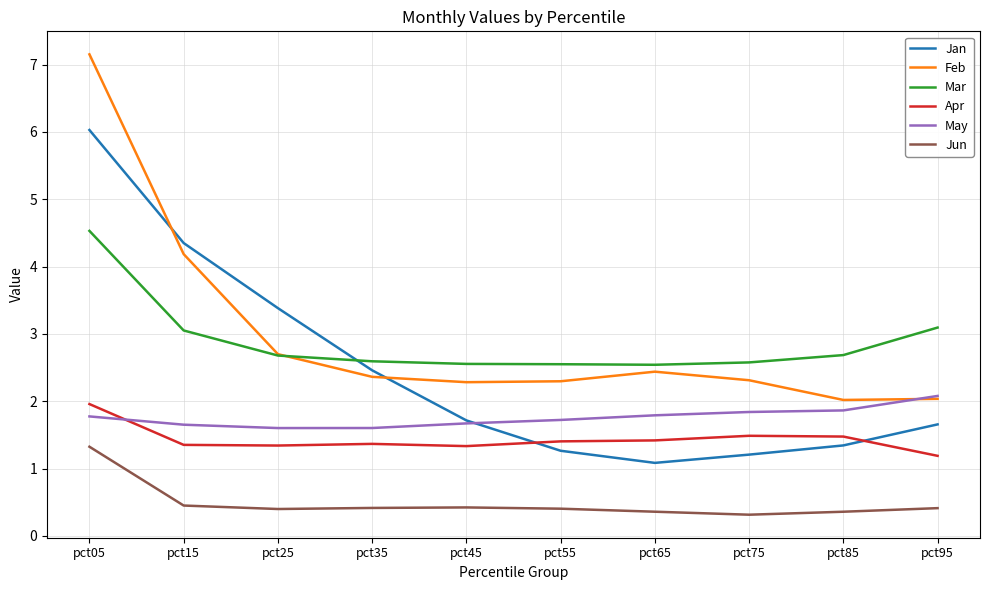

How many intersections are there between Apr and May?

1